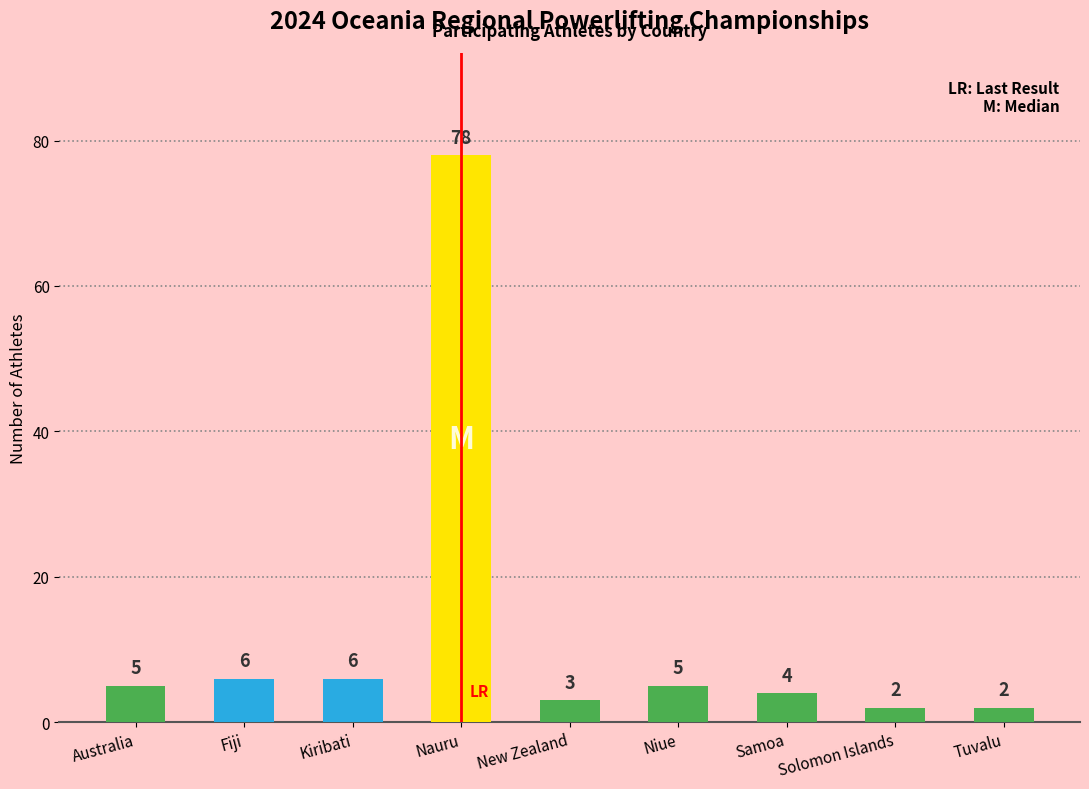

True or false: the data shows 2 at Tuvalu.

True